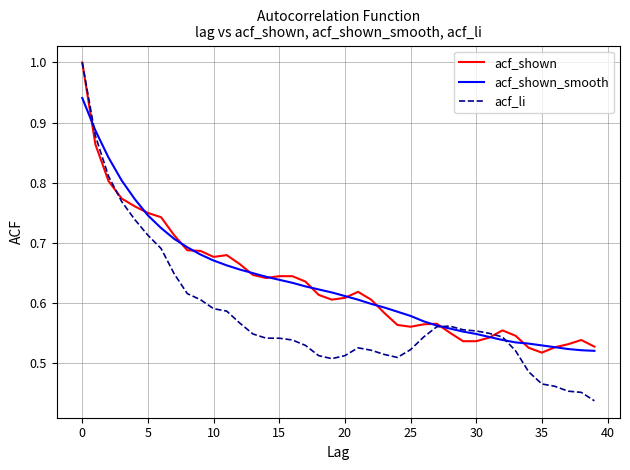

What is the greatest value displayed?

1.0